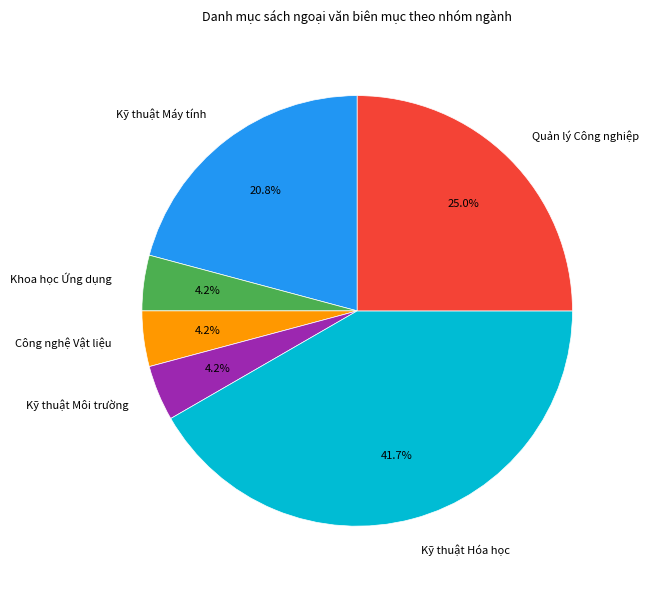

What is the largest slice in the pie chart?

Kỹ thuật Hóa học